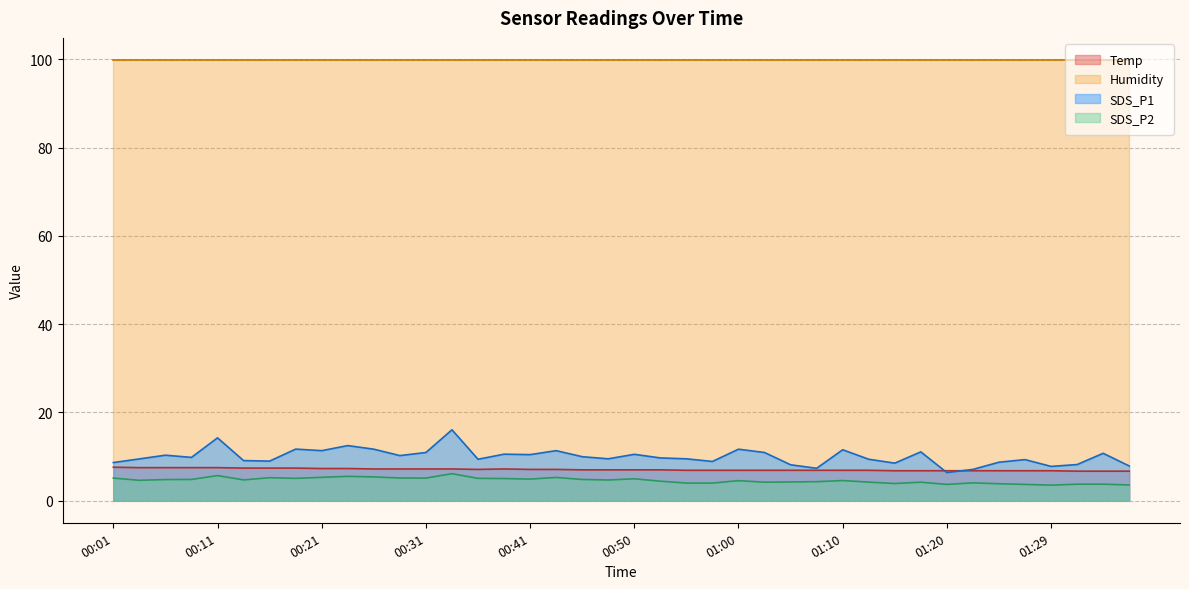

Which series has the largest total across all categories?

Humidity